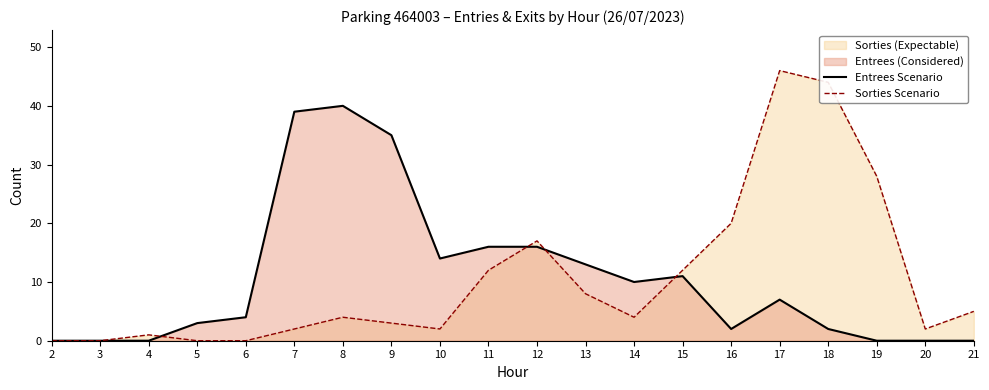

What is the value of the Sorties Scenario point at the 14th from the left?

12